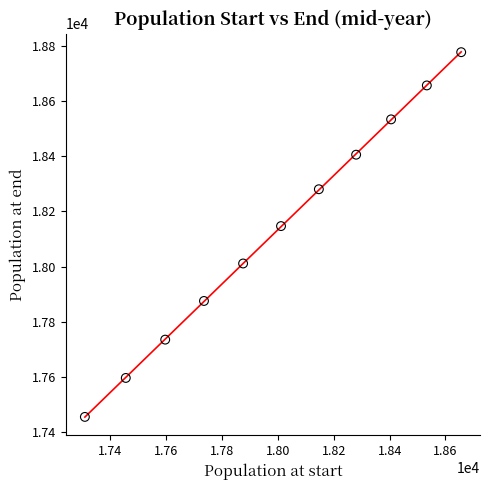

What Y value in the scatter plot is closest to 18115?

18146.5